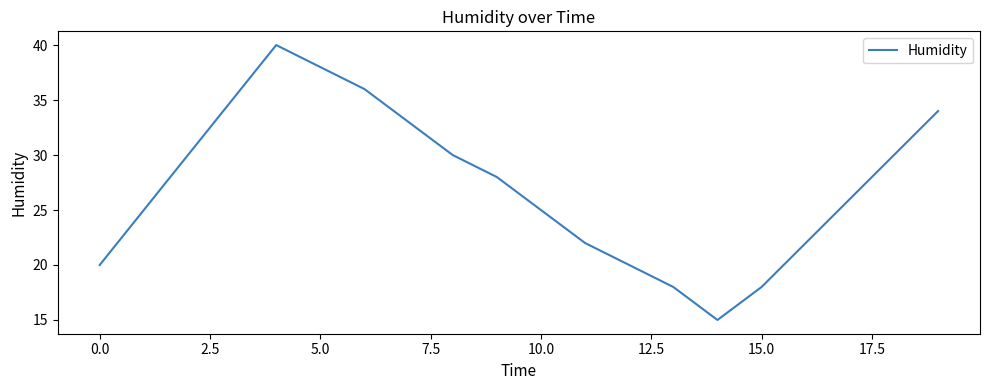

What is the minimum value shown in the chart?

15